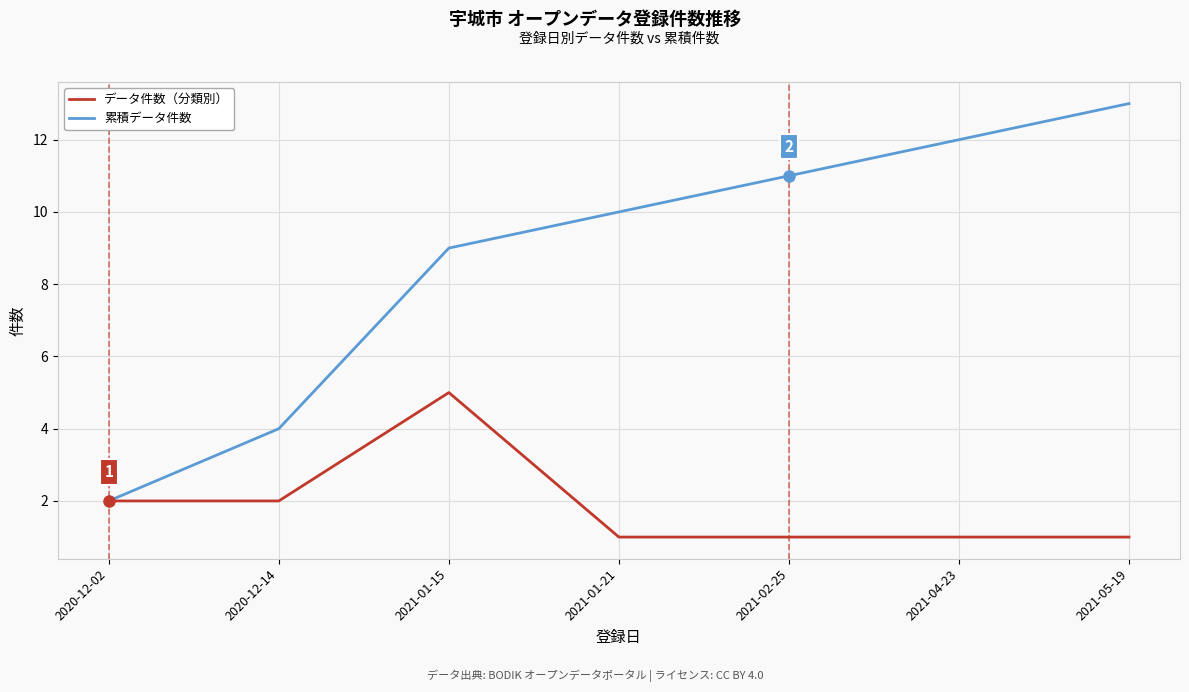

What is the difference between the maximum and second lowest values in the データ件数（分類別） series?

4